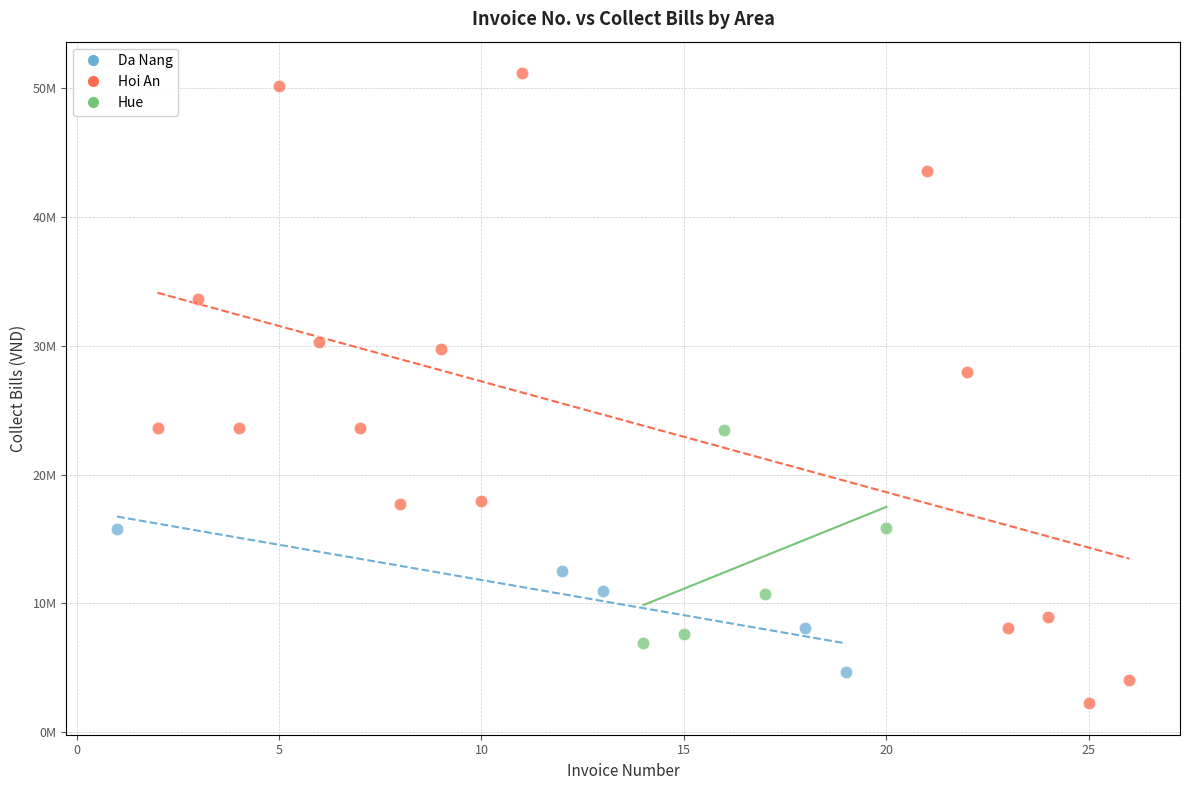

Which series contains the lowest Y value?

Hoi An